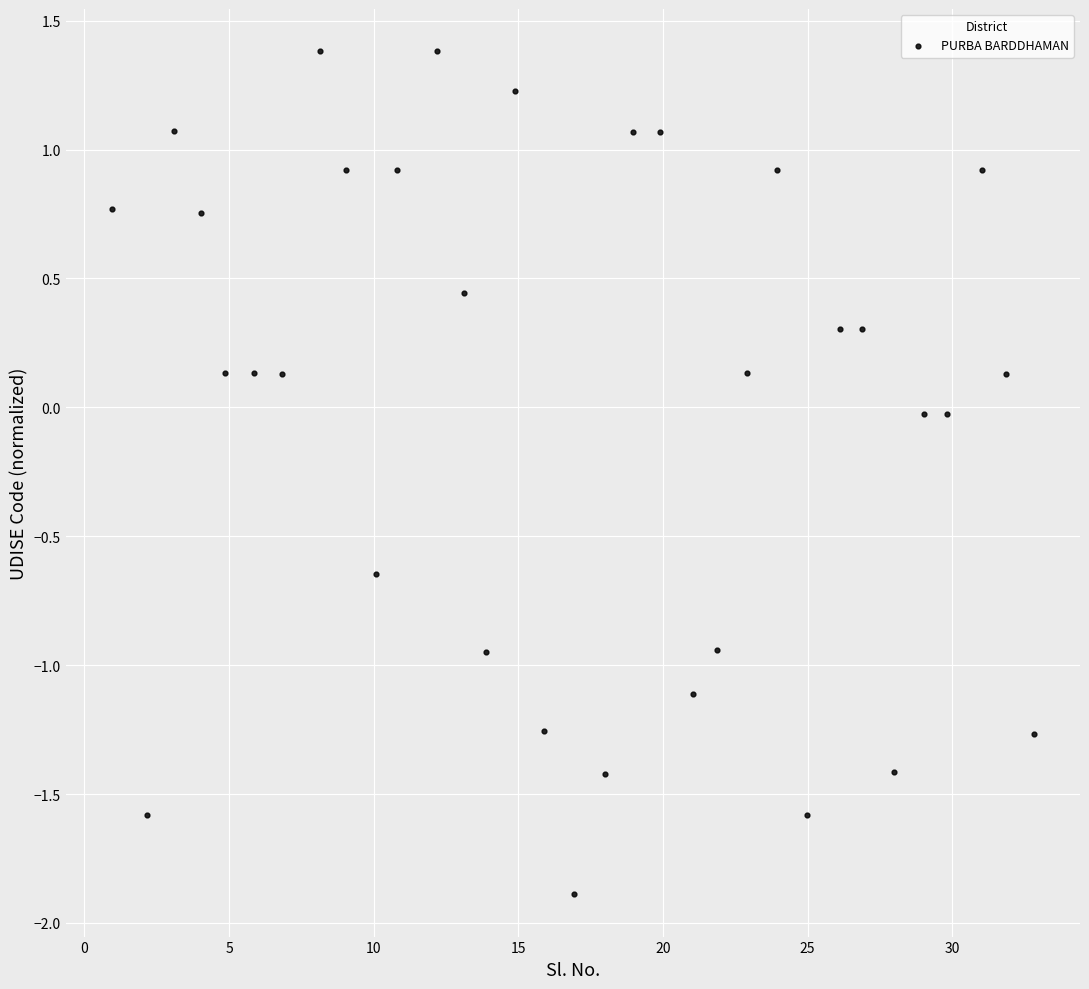

What is the range of Y values (max minus min)?

3.3